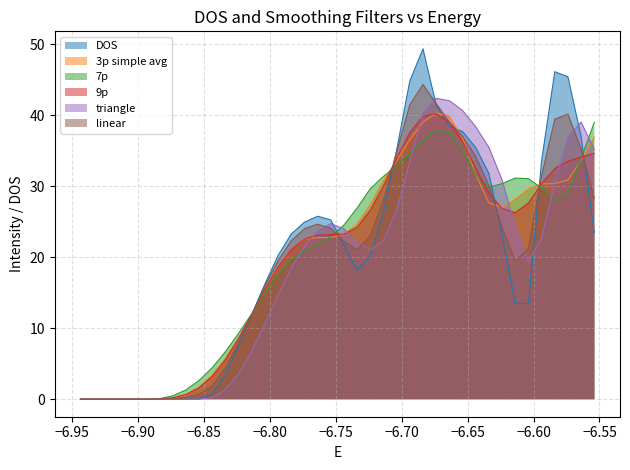

What is the maximum value for 3p simple avg?

40.3